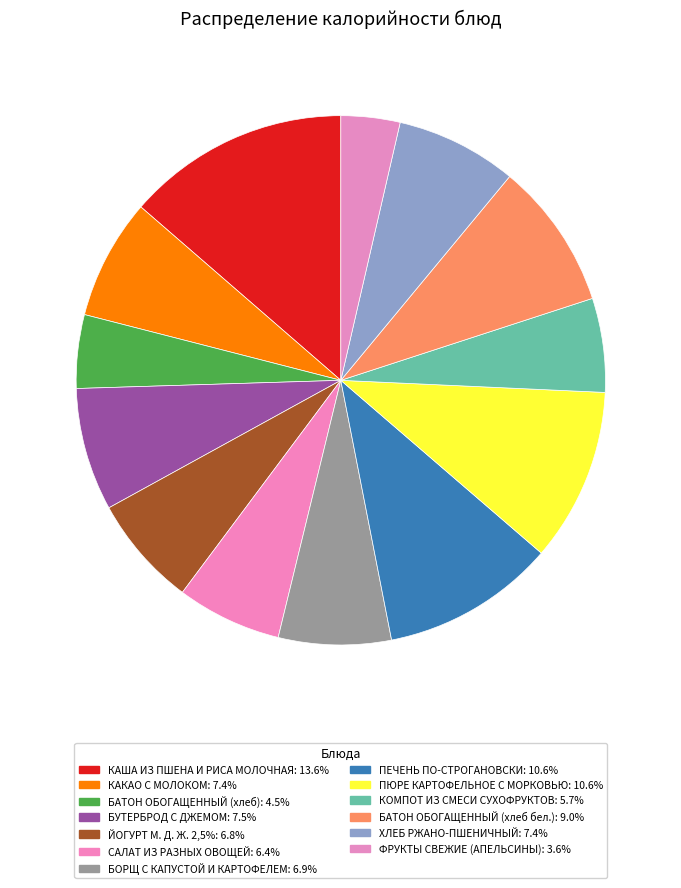

Is it true that КАКАО С МОЛОКОМ is 14% of the pie?

False